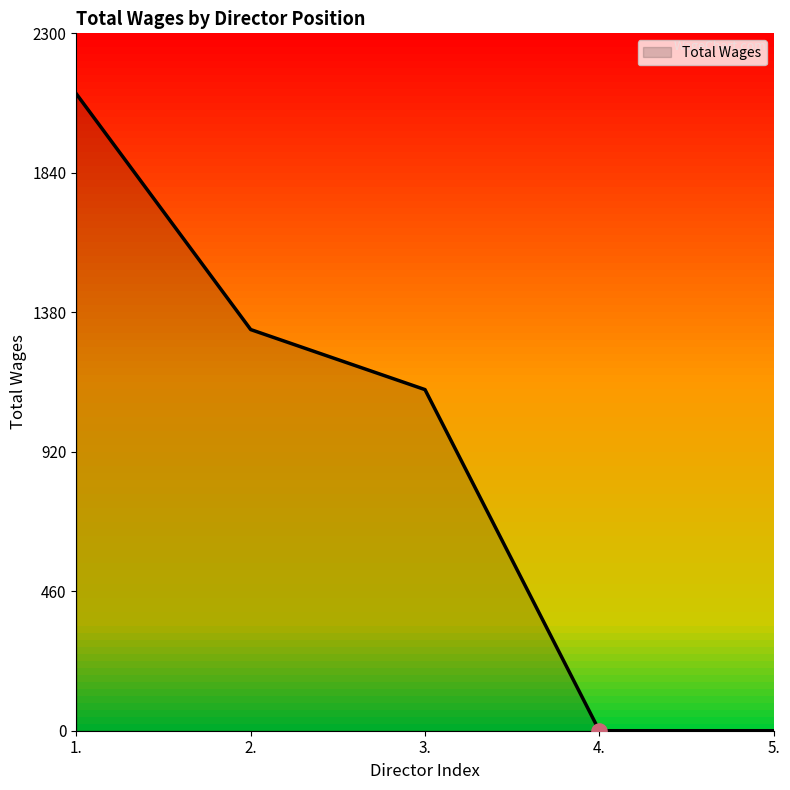

Which has a higher value, 5. or 3.?

3.